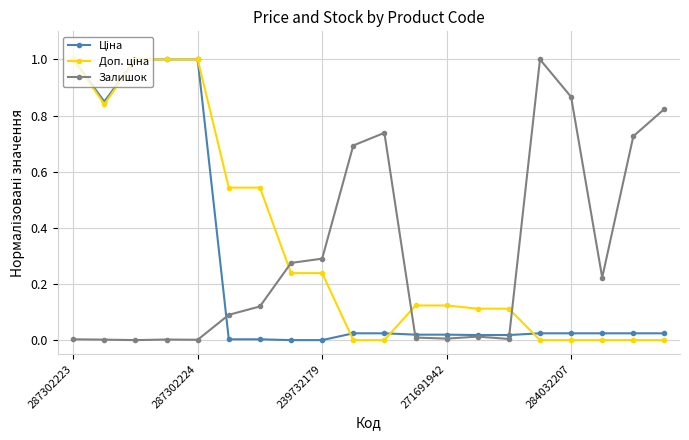

Does the chart have visible grid lines?

Yes